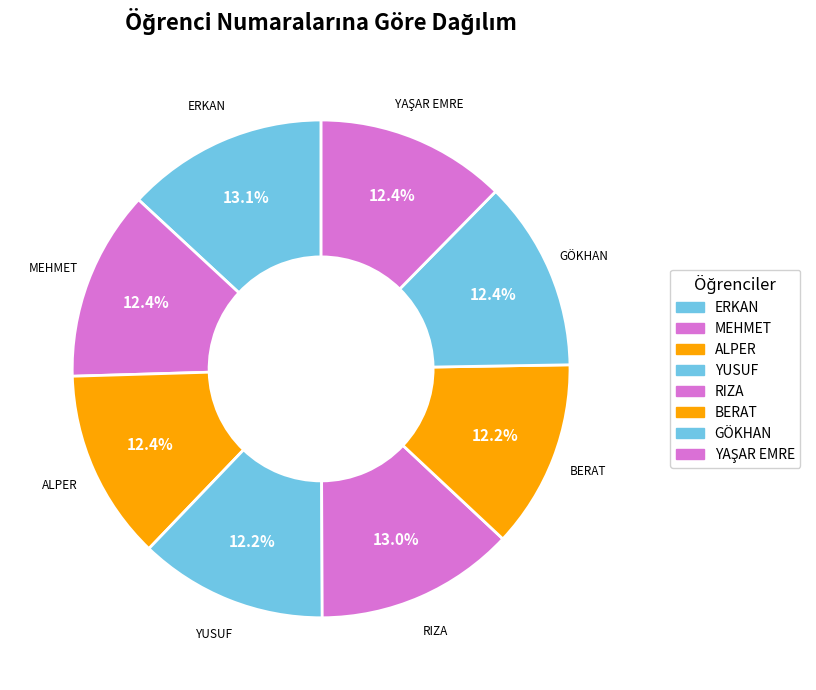

How many segments does this pie chart have?

8